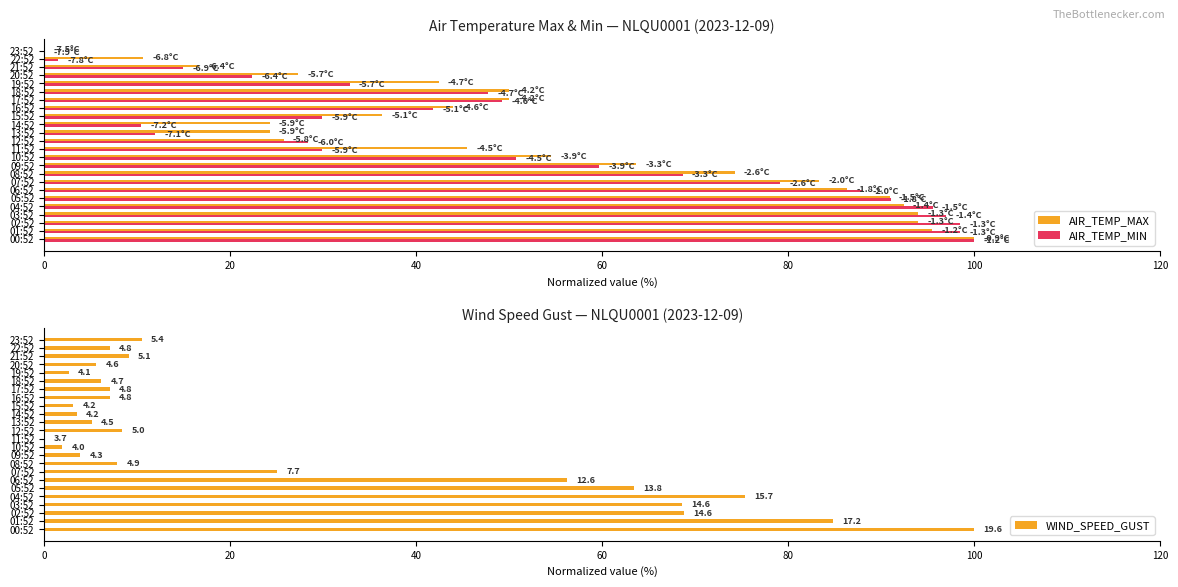

What is the highest value of the AIR_TEMP_MAX series?

100.0